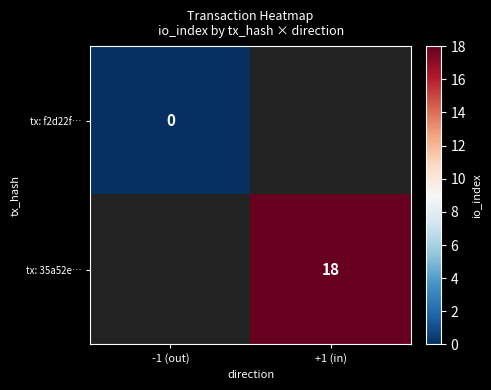

Is it true that tx: 35a52e… equals 4 at +1 (in)?

False